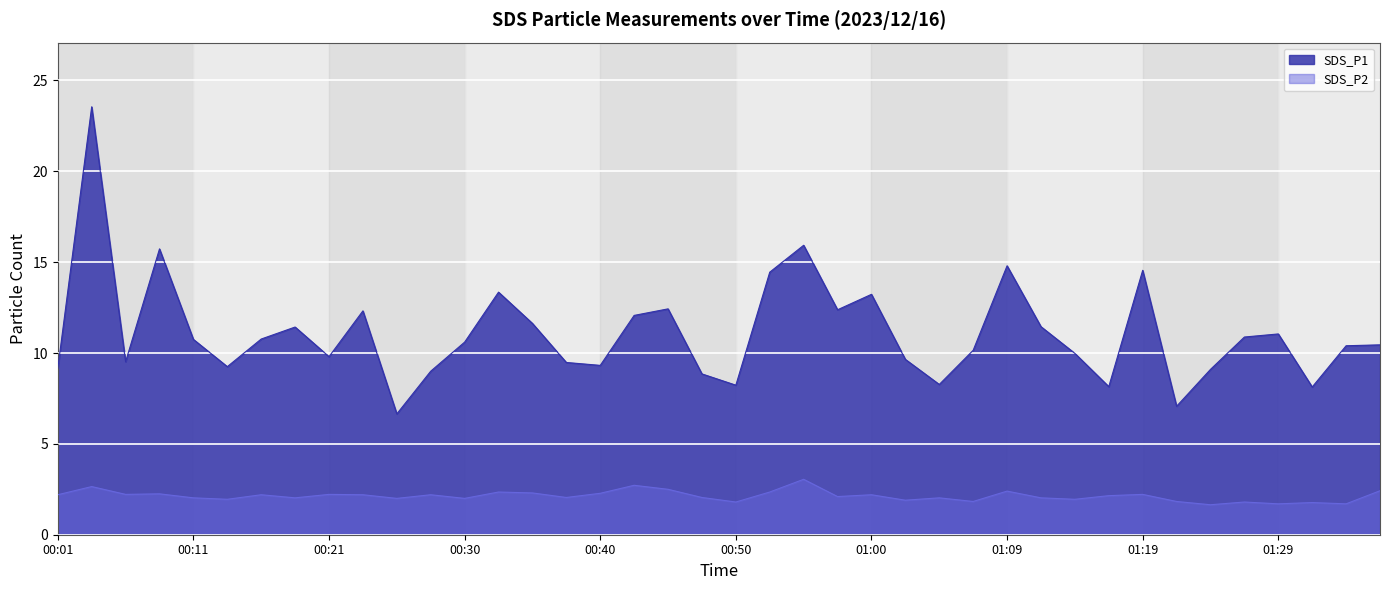

What is the value of the SDS_P2 point at the 3rd from the left?

2.2